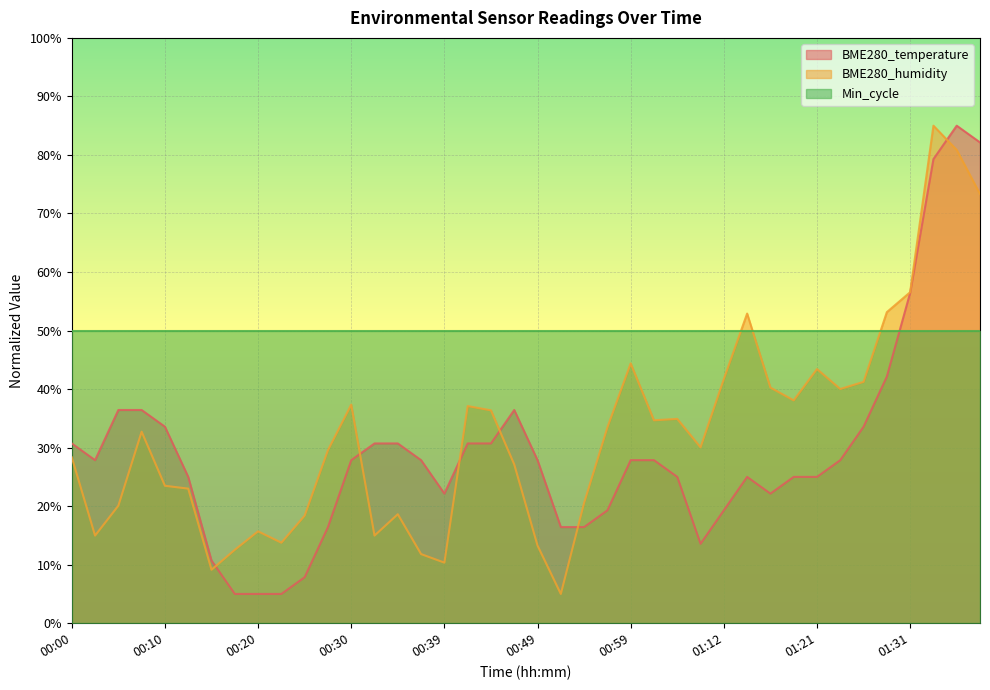

True or false: BME280_temperature has more than 1 interior local peaks.

True